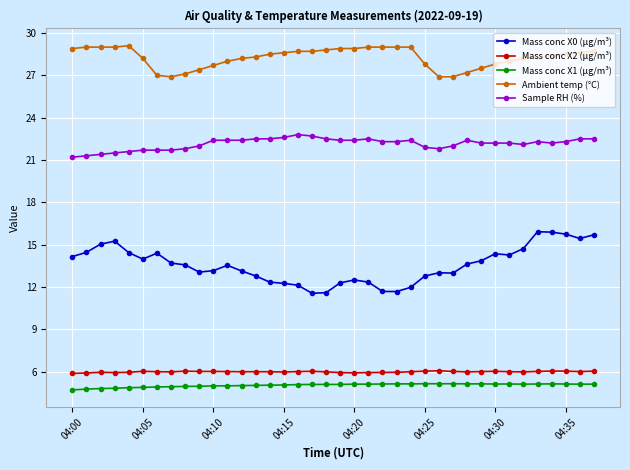

What is the sum of all Sample RH (%) values?

841.6